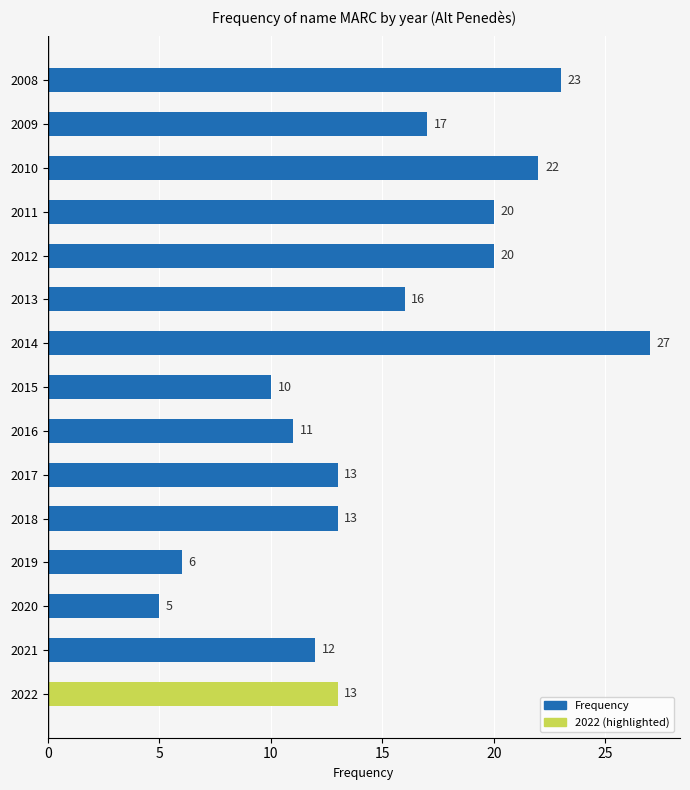

Reading bottom to top, extract all data points from this chart.

13	12	5	6	13	13	11	10	27	16	20	20	22	17	23